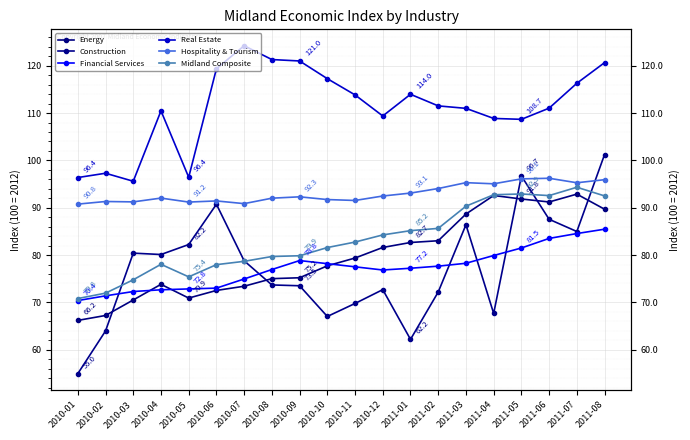

What is the label of the 10th point from the right?

2010-11